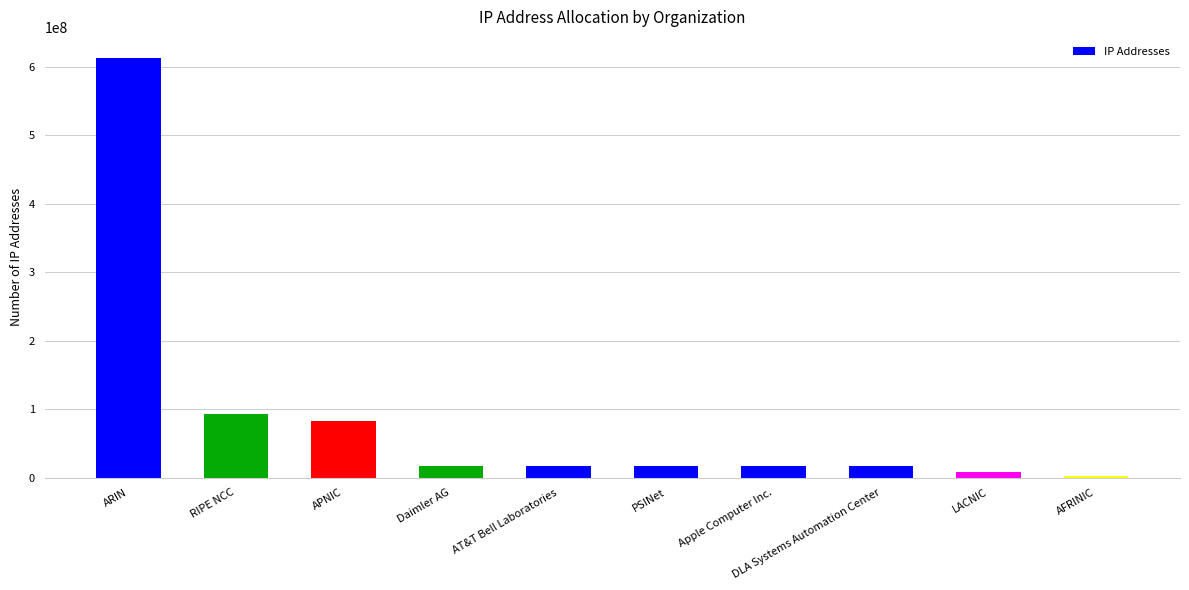

What is the sum of all values?

883416217